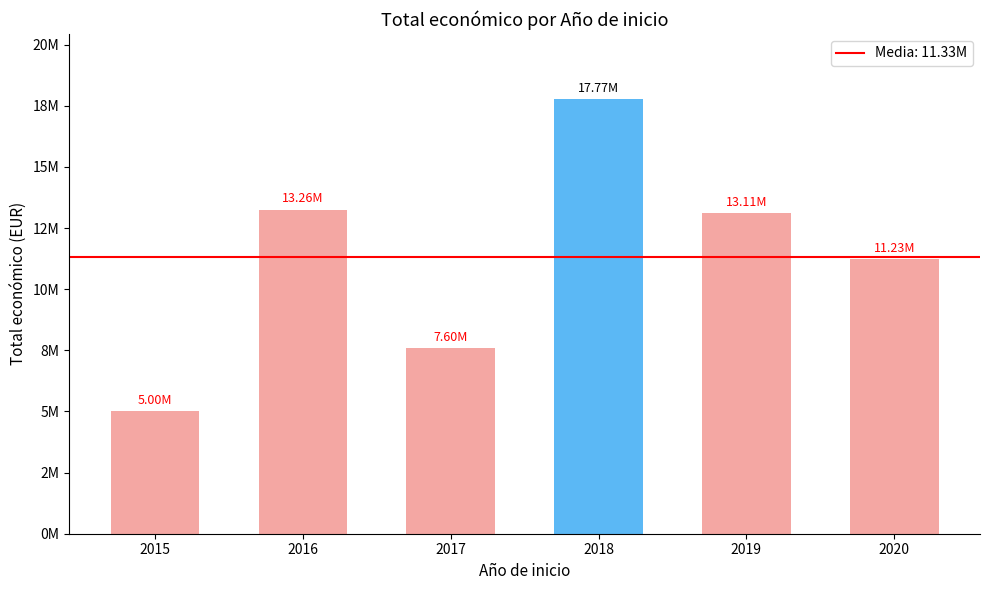

Reading left to right, list all the values displayed in this chart.

5001387	13259231	7599652	17773194	13112059	11229025